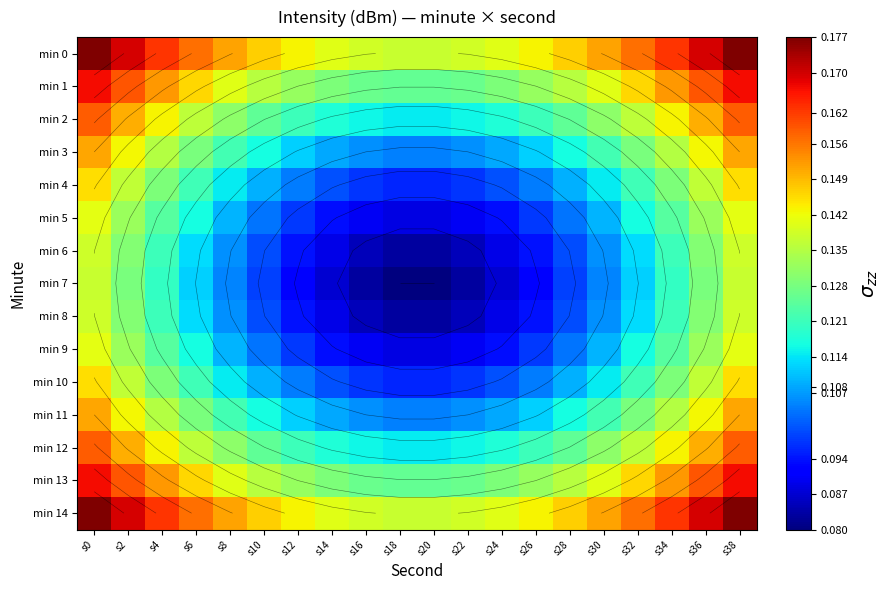

How many data points does each series have?

20